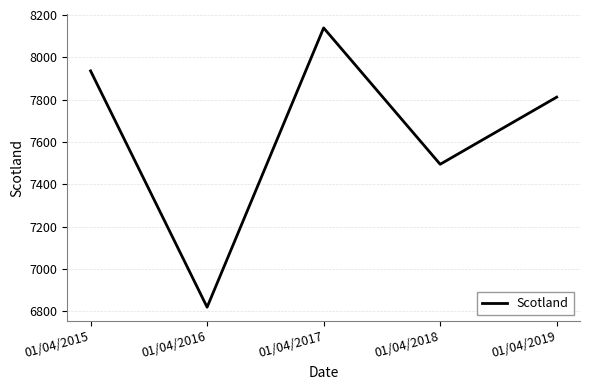

The value at 01/04/2017 is 8139. True or false?

True